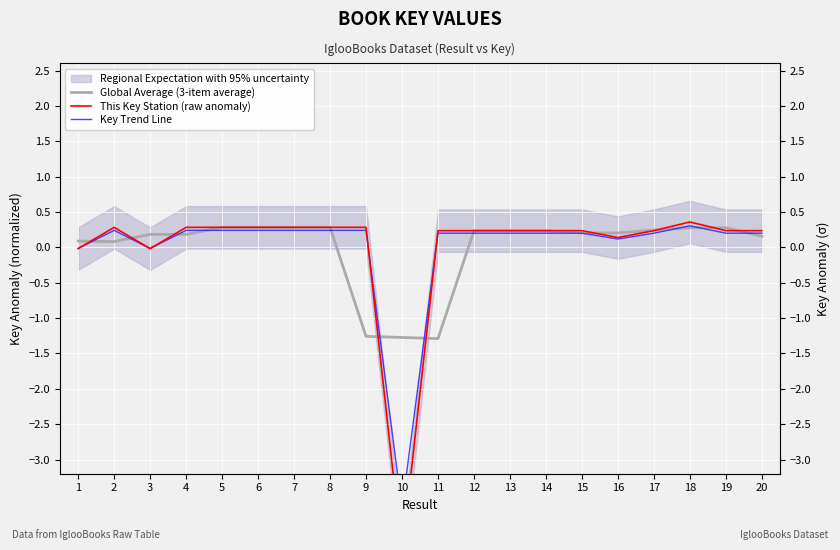

At how many categories does at least one series exceed -3?

20